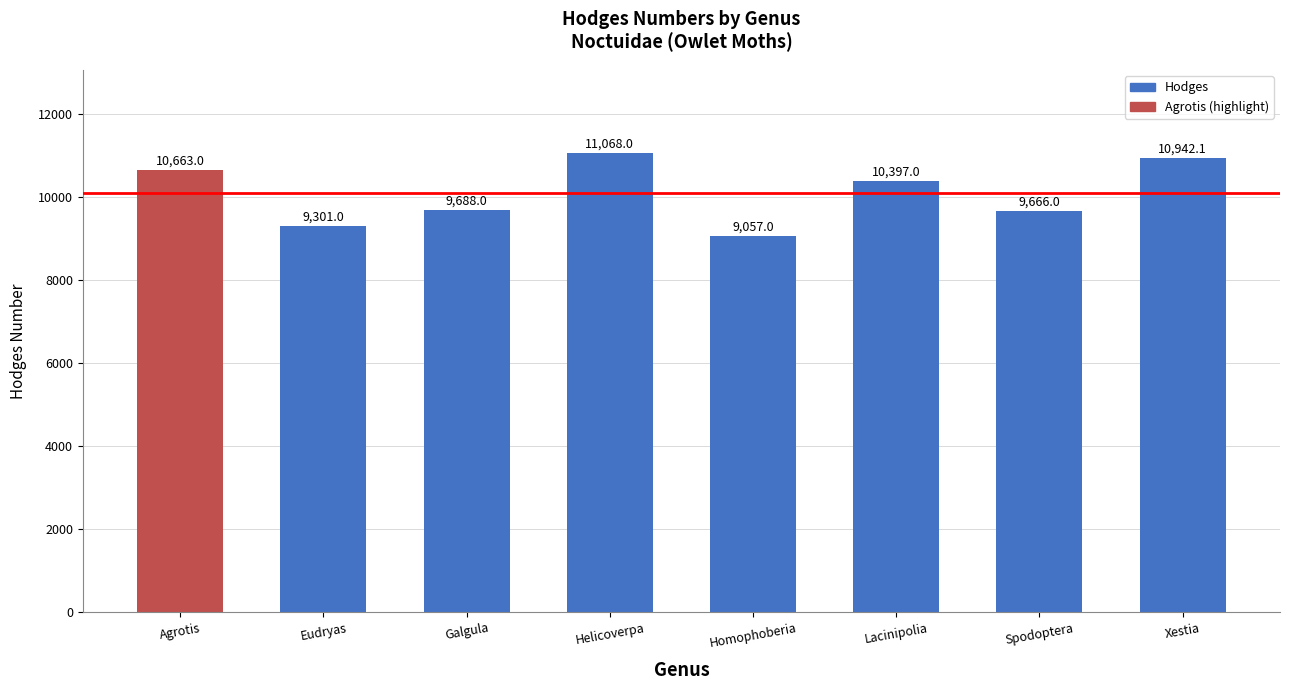

Reading left to right, what are all the values shown in this chart?

10663.0	9301.0	9688.0	11068.0	9057.0	10397.0	9666.0	10942.1